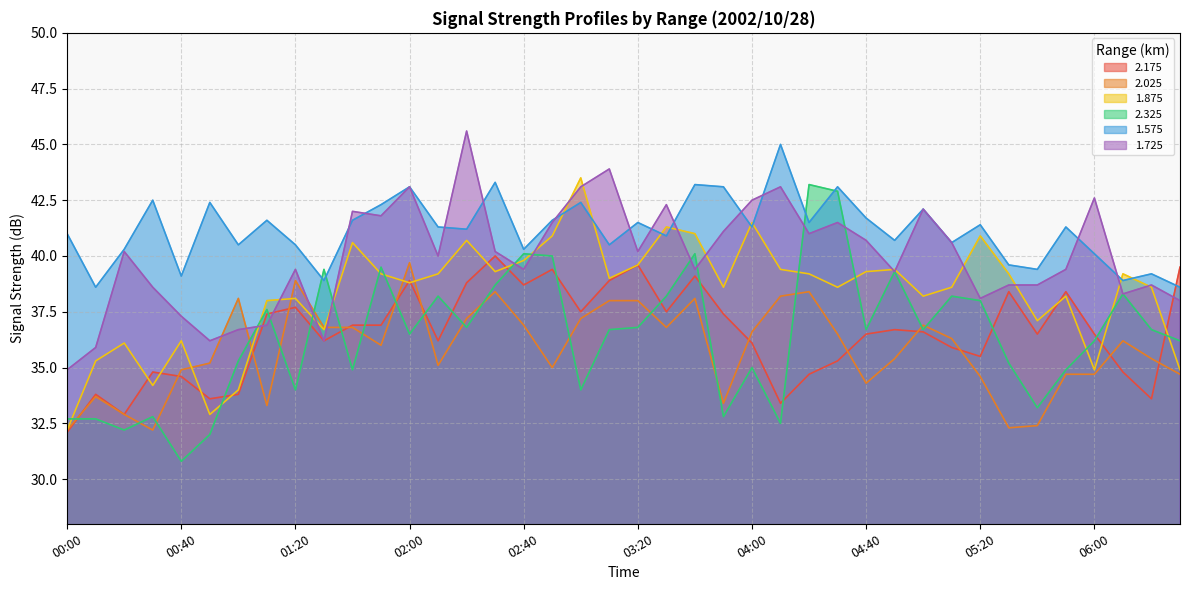

How many times do 1.875 and 1.725 cross each other?

16